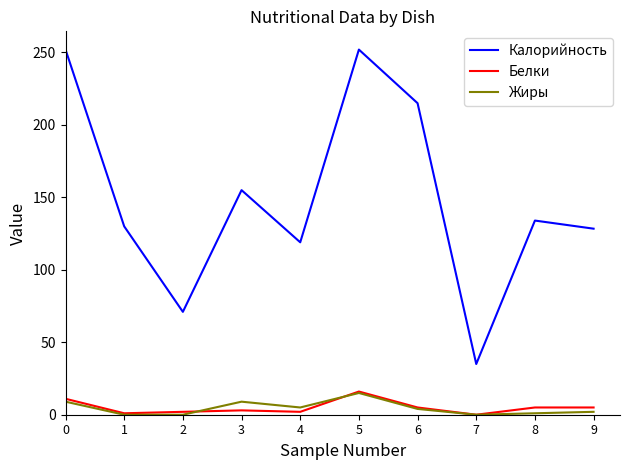

What is the difference between the maximum and minimum values in the Жиры series?

15.0